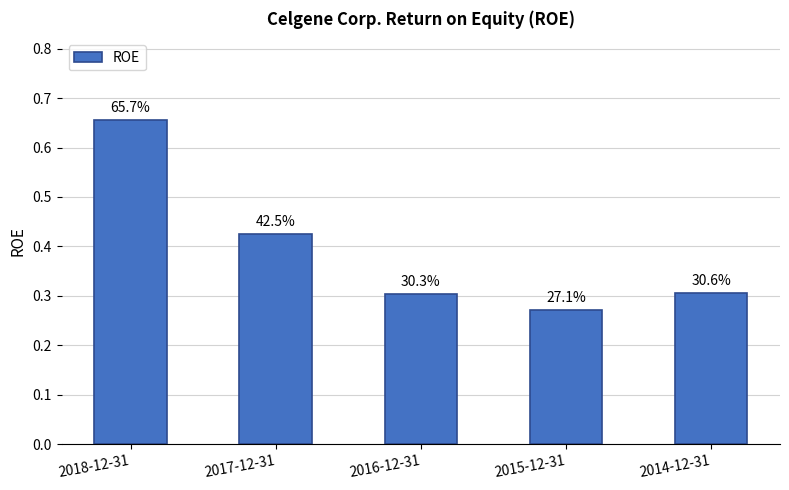

True or false: the data shows 0.7 at 2018-12-31.

True